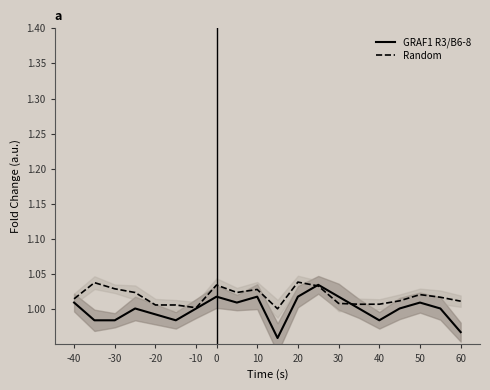

Which series has the largest total across all categories?

Random